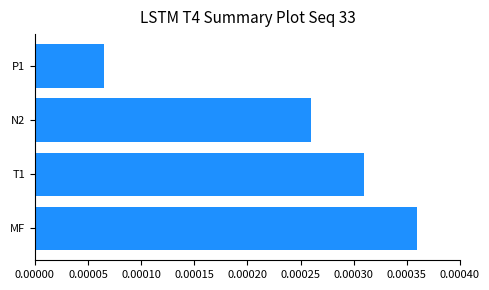

At which category does the chart reach its peak across all series?

MF